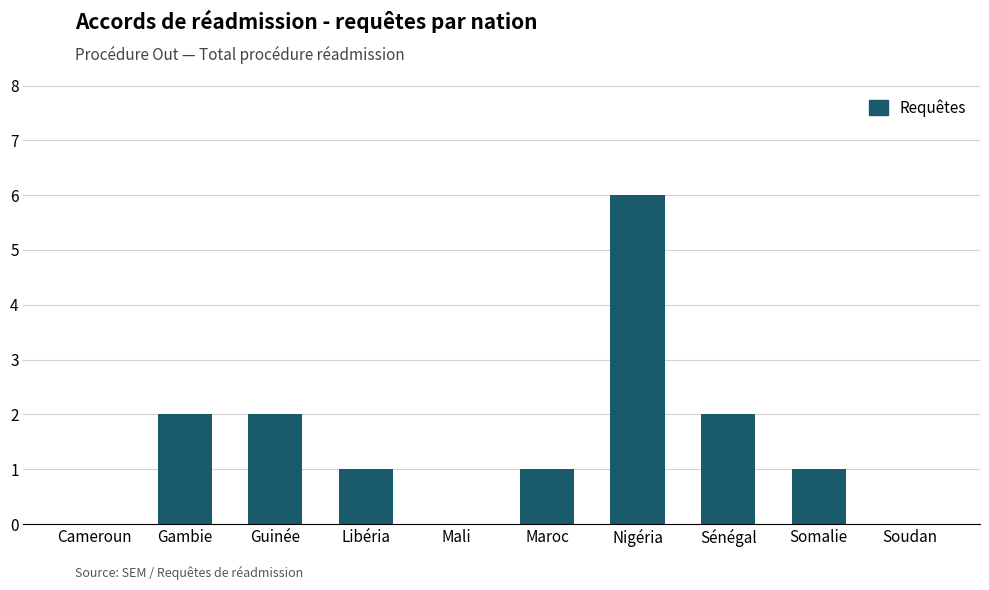

Read the value at Guinée.

2